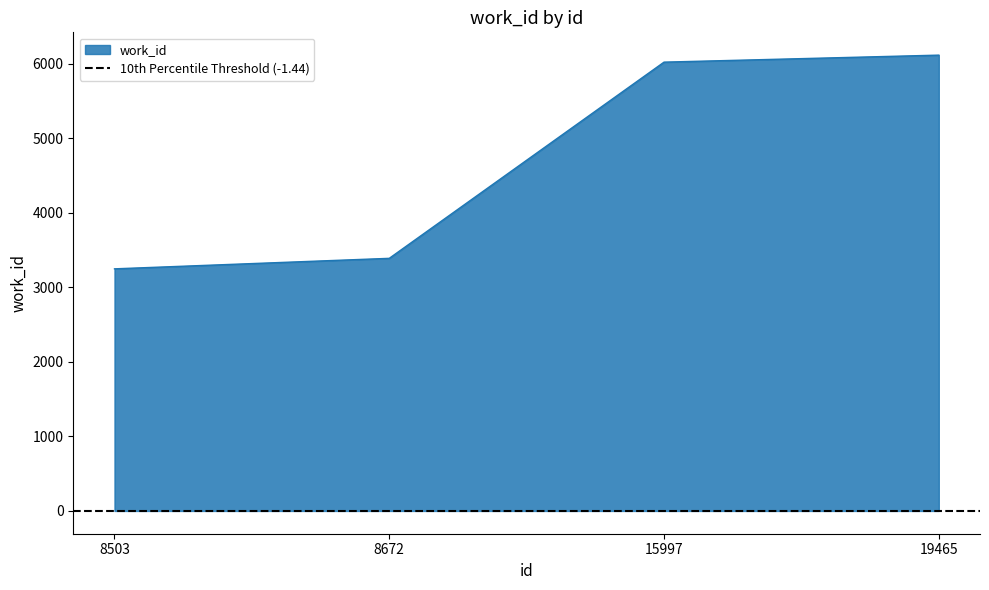

Reading left to right, transcribe all the data shown in this chart.

8503=3249	8672=3390	15997=6023	19465=6117